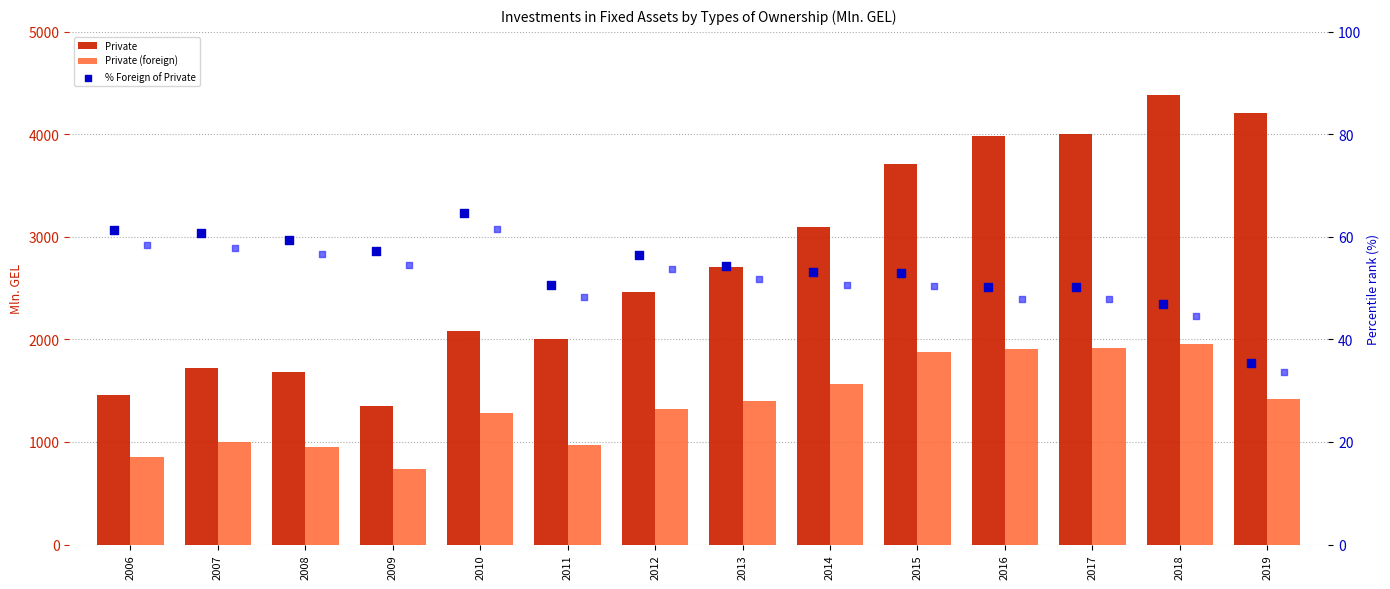

Is the value of Private at 2008 greater than the value of Private (foreign) at 2015?

No